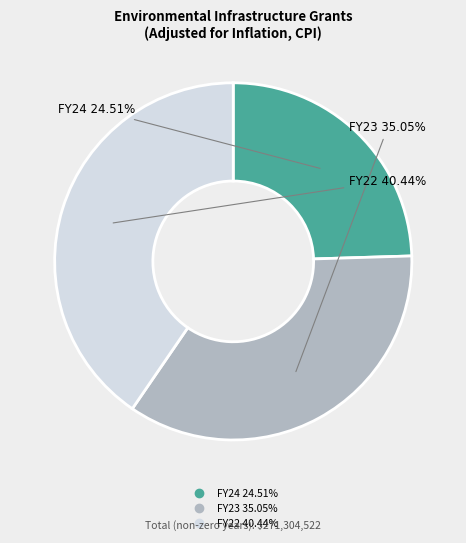

Does FY23 represent more than half of the total?

No